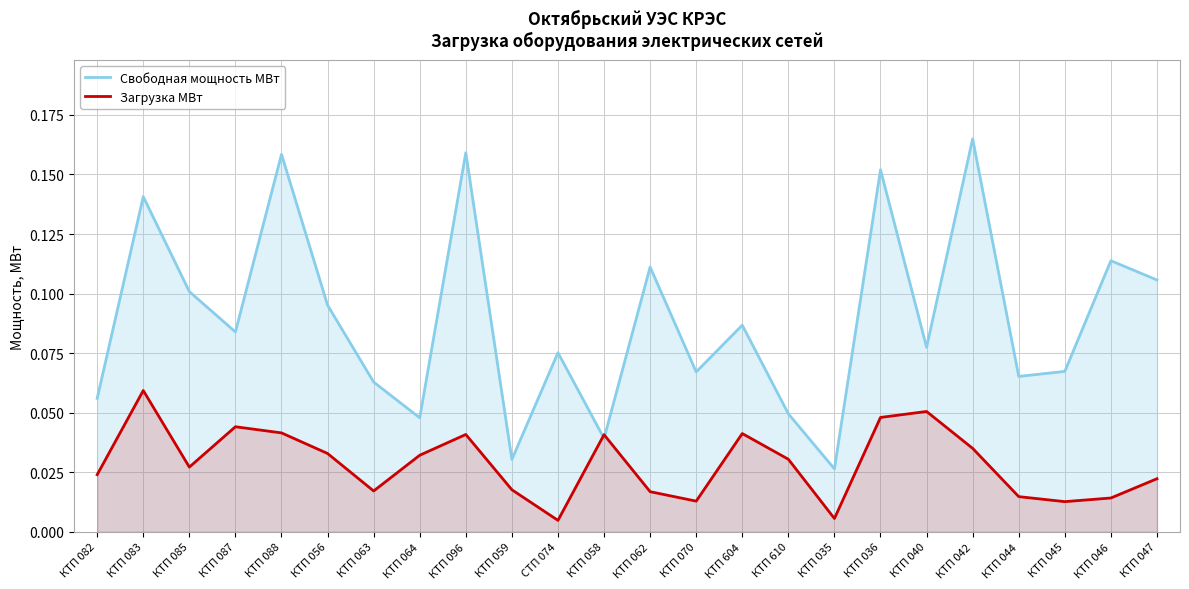

Which series has the largest total across all categories?

Свободная мощность МВт